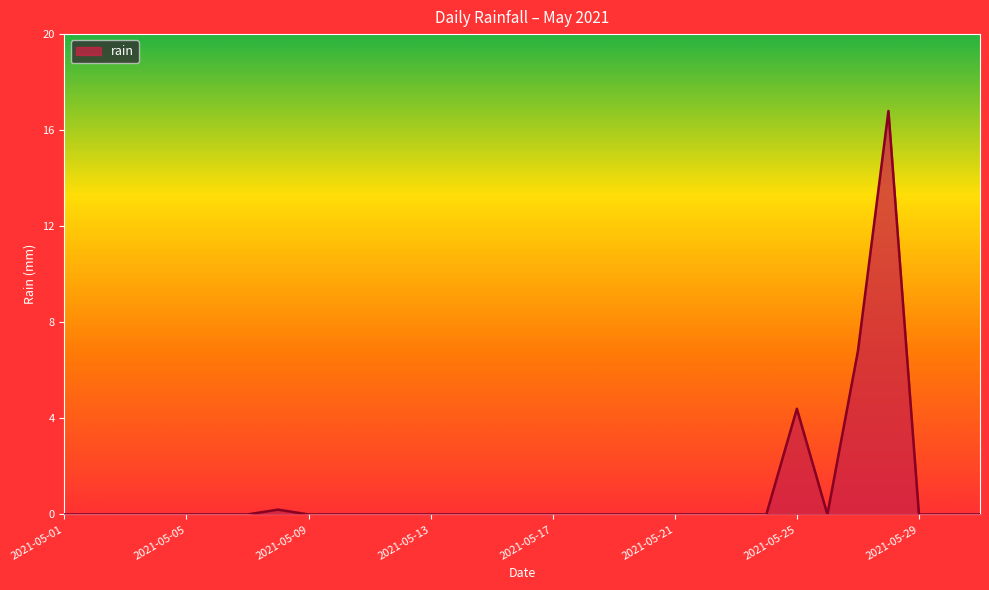

Count the number of data series in this chart.

1